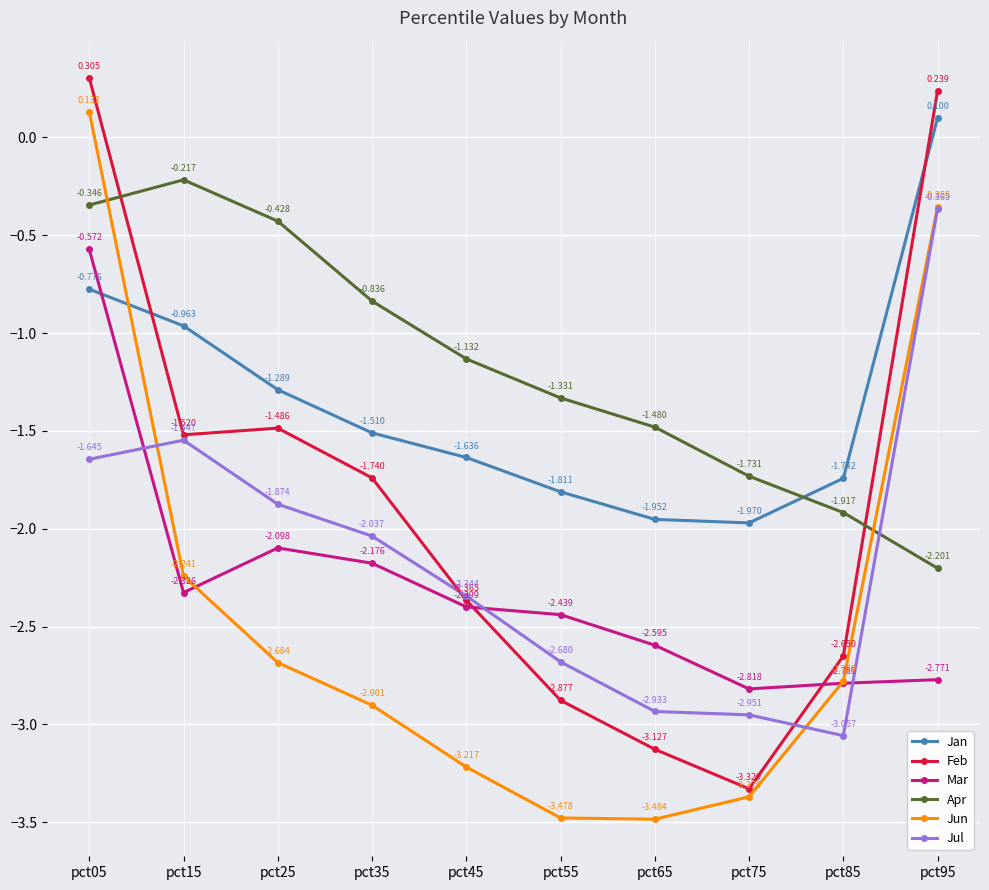

At pct15, list the series in order from smallest to largest.

Mar, Jun, Jul, Feb, Jan, Apr